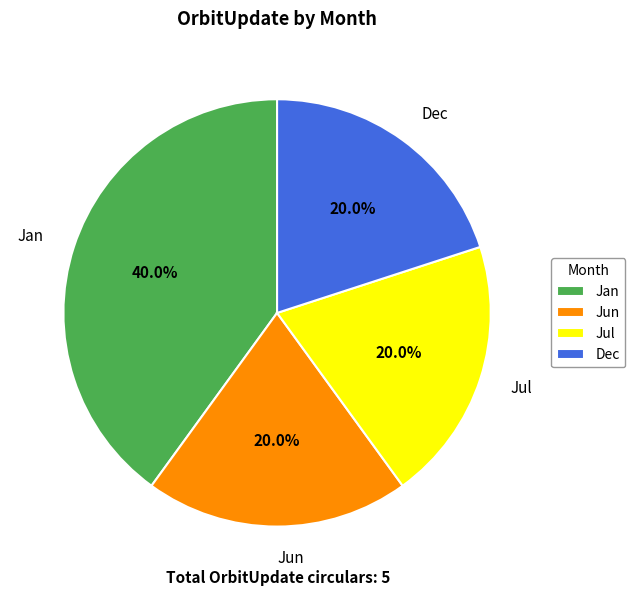

To the nearest percent, what is the combined percentage of Jun and Dec?

40%